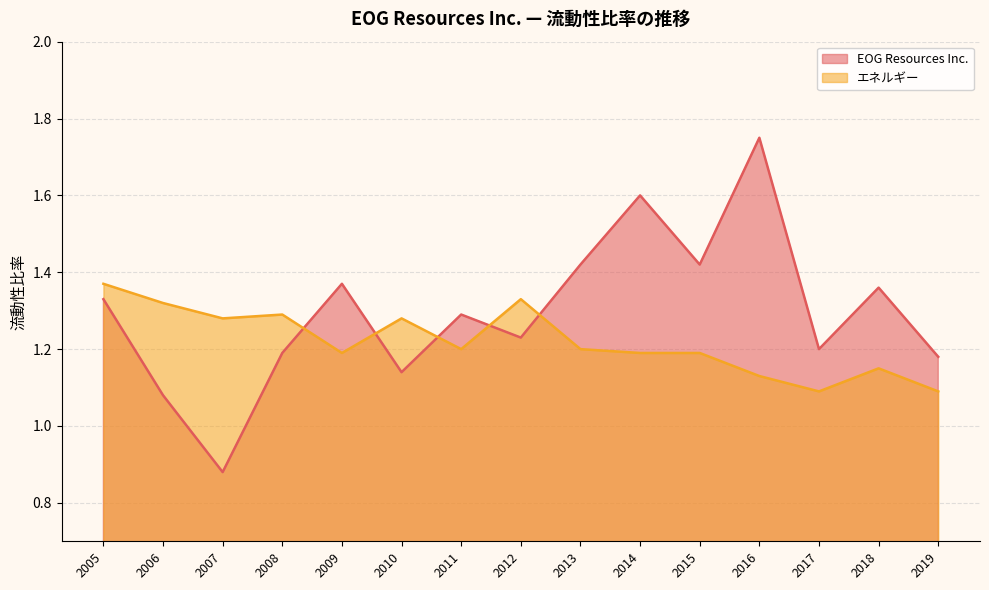

What value does the エネルギー series have at 2005?

1.4